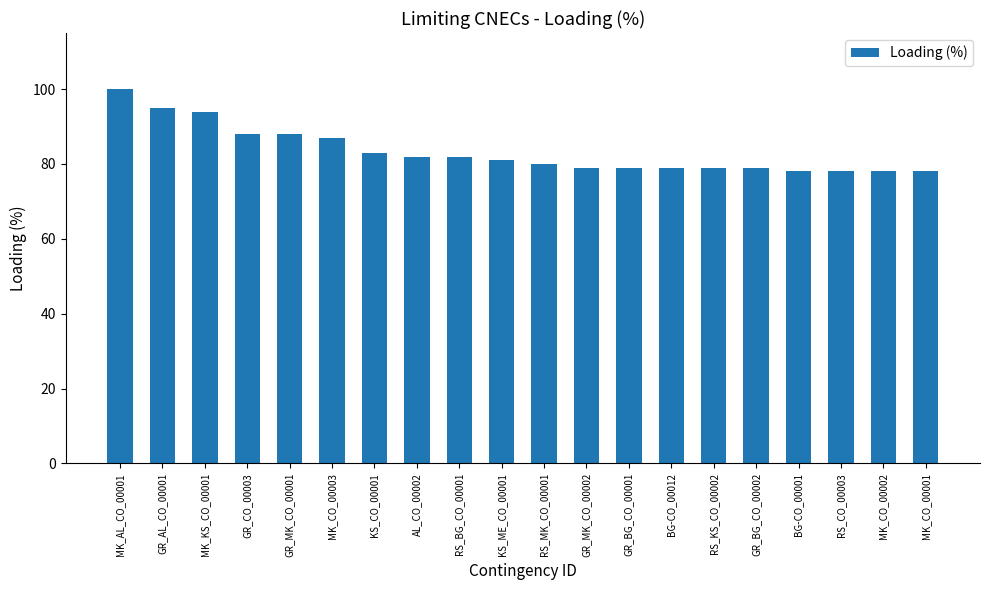

Approximately how many times larger is the value at KS_CO_00001 compared to GR_BG_CO_00002?

1.1